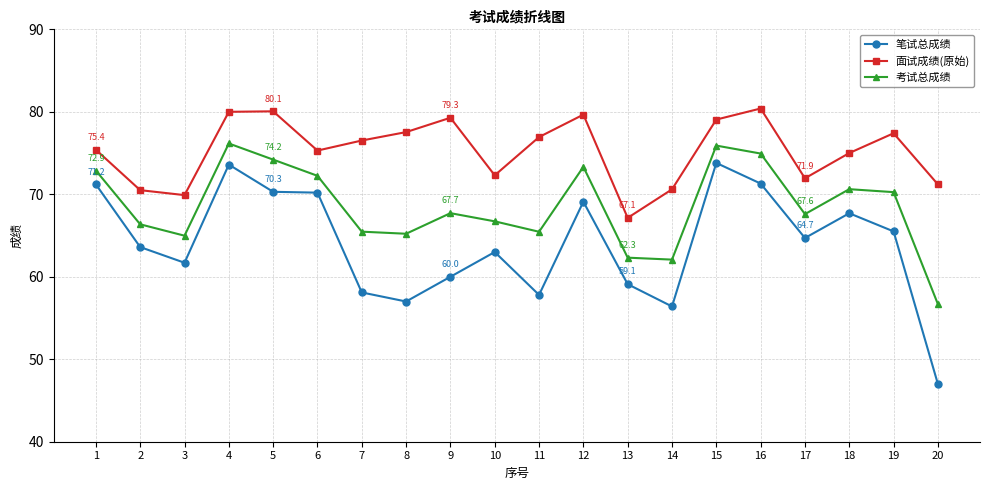

Where is the first local maximum for 笔试总成绩?

4